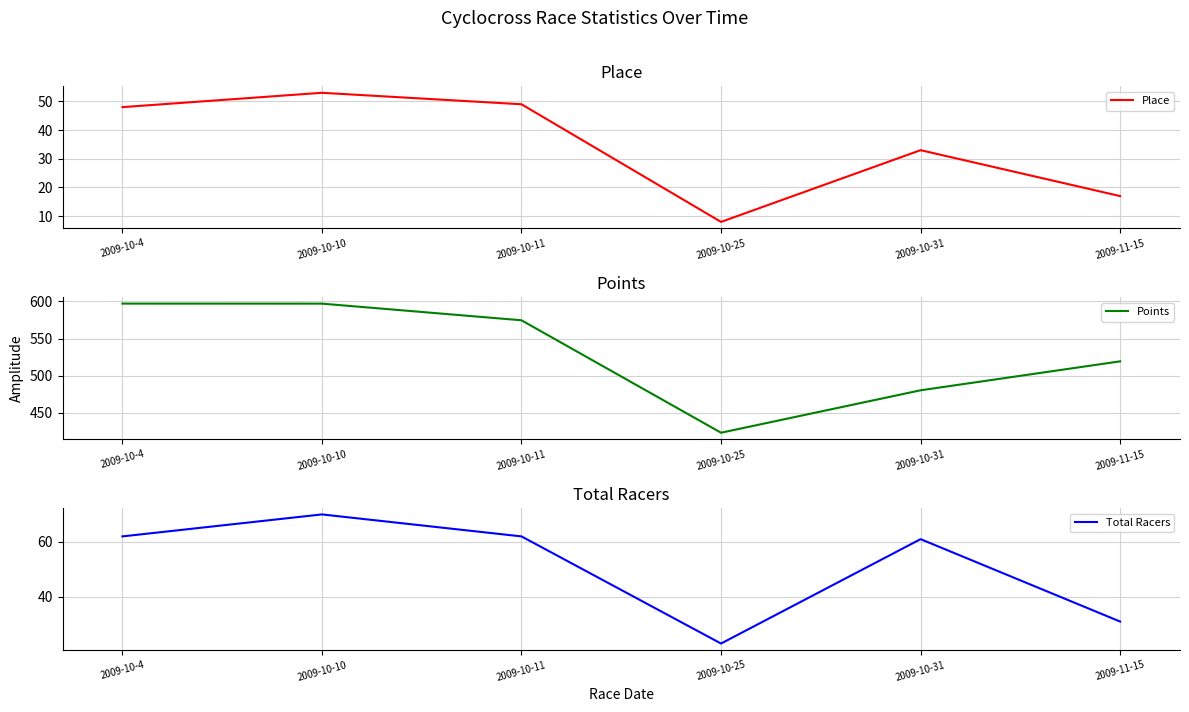

True or false: Total Racers and Place intersect in this chart.

False